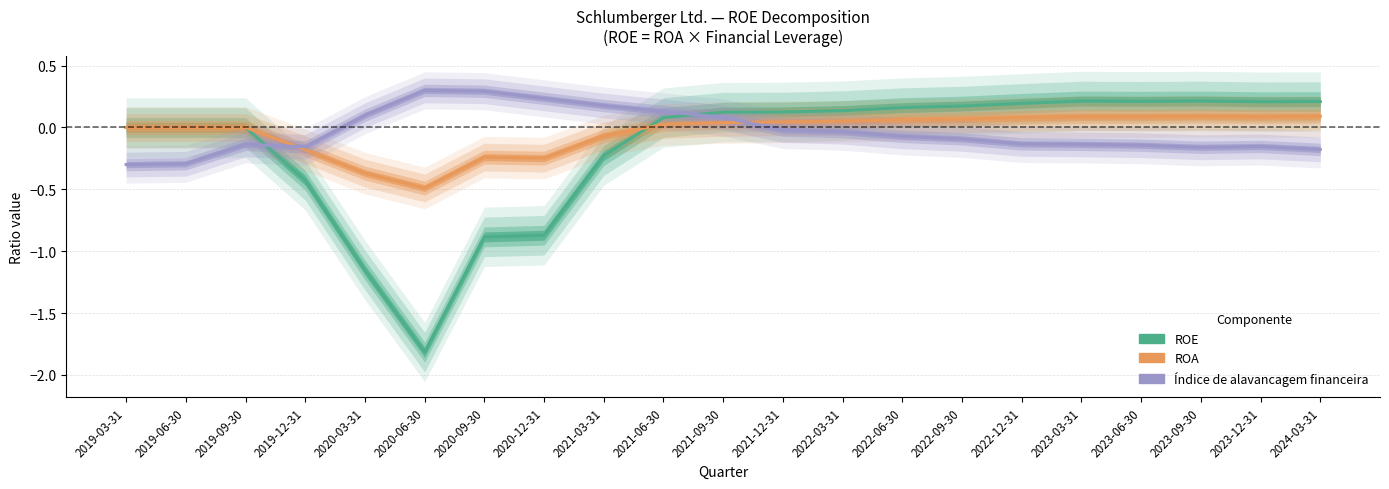

How many categories are shown in the chart?

21